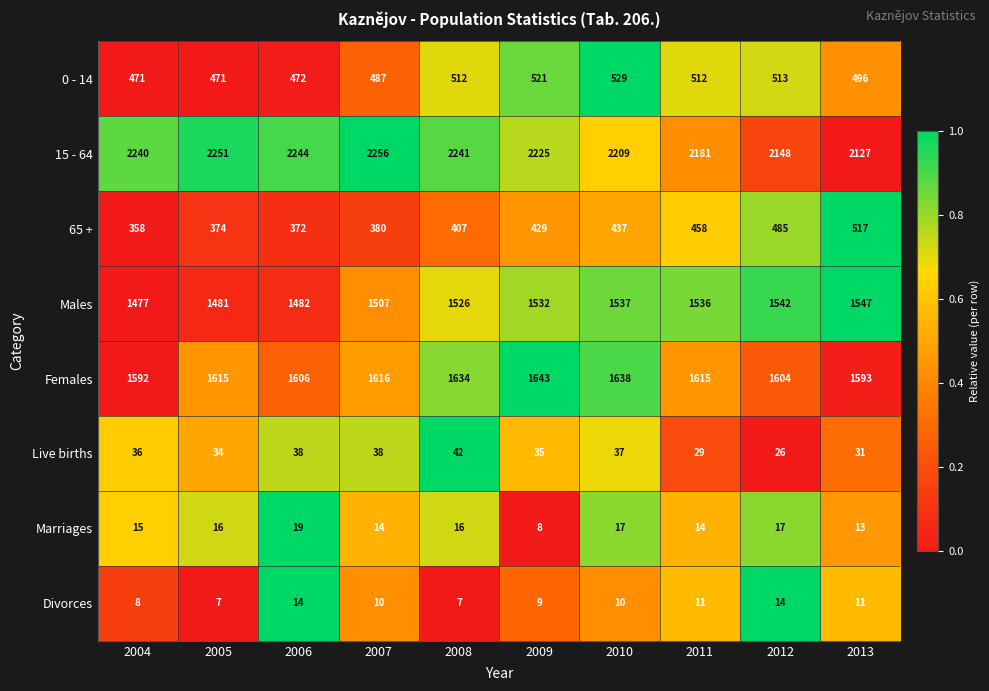

Which series has the largest total across all categories?

15 - 64